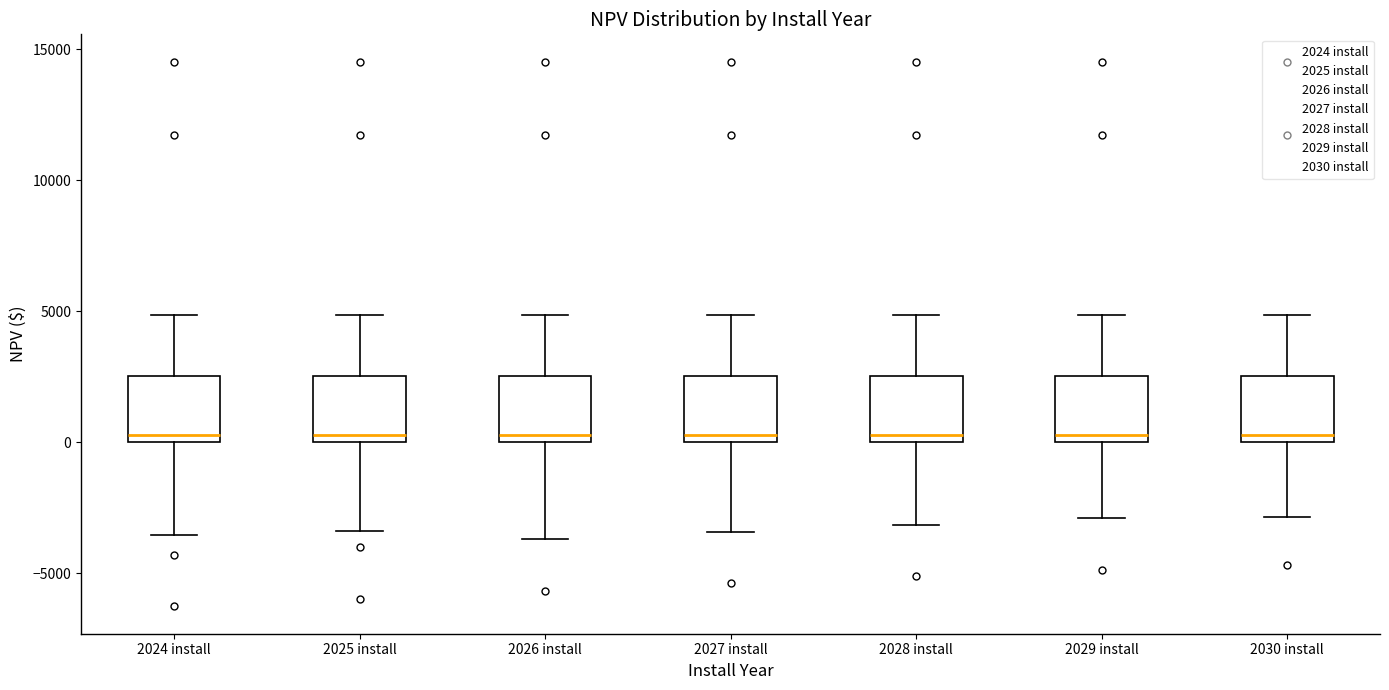

Reading left to right, read every box against the y-axis: the position of its median line, the range the box covers, and the ends of its whiskers. The values are not printed on the chart, so give them approximately, as read against the axis.

2024 install: median 500, box 0 to 2500, whiskers -3500 to 5000
2025 install: median 500, box 0 to 2500, whiskers -3500 to 5000
2026 install: median 500, box 0 to 2500, whiskers -3500 to 5000
2027 install: median 500, box 0 to 2500, whiskers -3500 to 5000
2028 install: median 500, box 0 to 2500, whiskers -3000 to 5000
2029 install: median 500, box 0 to 2500, whiskers -3000 to 5000
2030 install: median 500, box 0 to 2500, whiskers -3000 to 5000